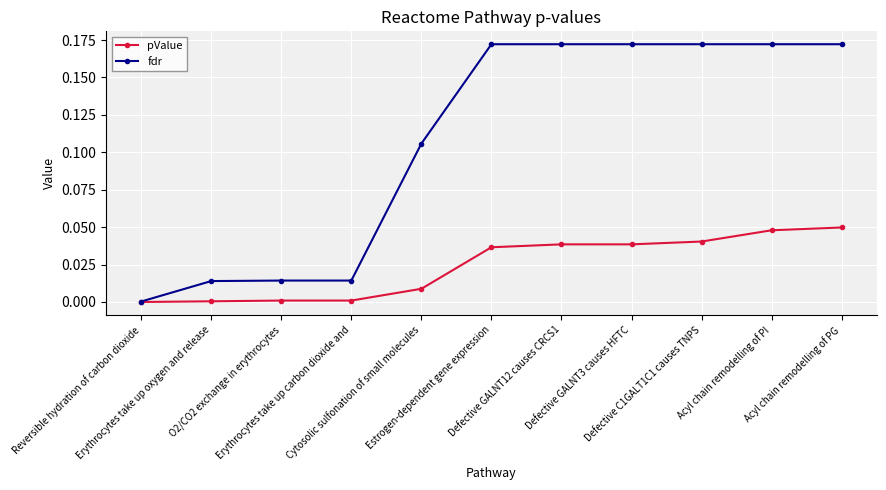

Which series has the largest total across all categories?

fdr